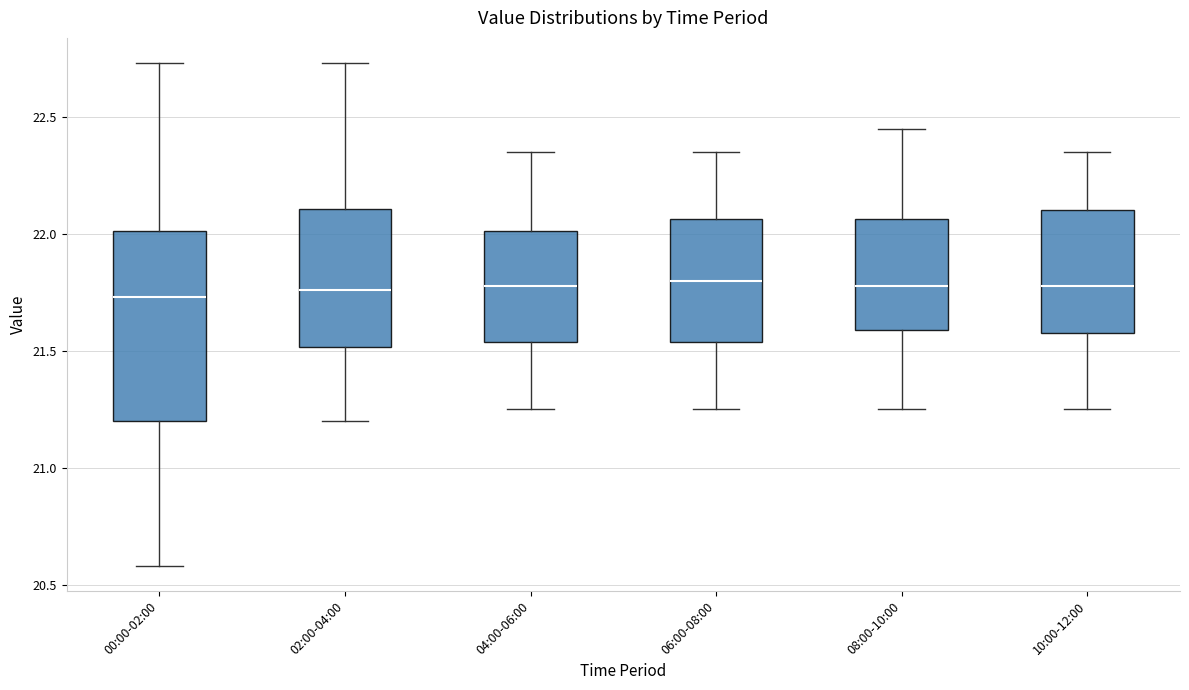

Where does the median line of the box for 10:00-12:00 sit on the y-axis? The values are not printed on the chart, so give them approximately, as read against the axis.

21.80